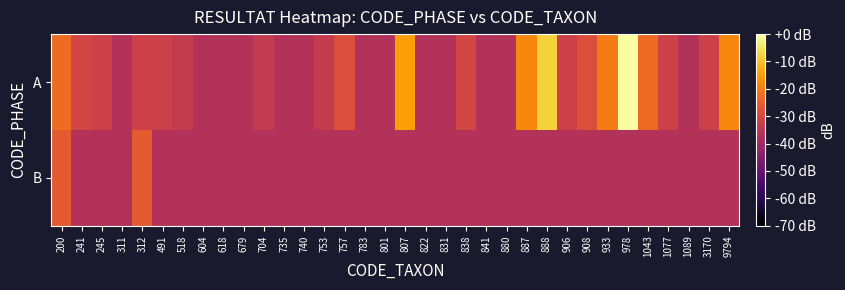

How many series are shown in this chart?

2